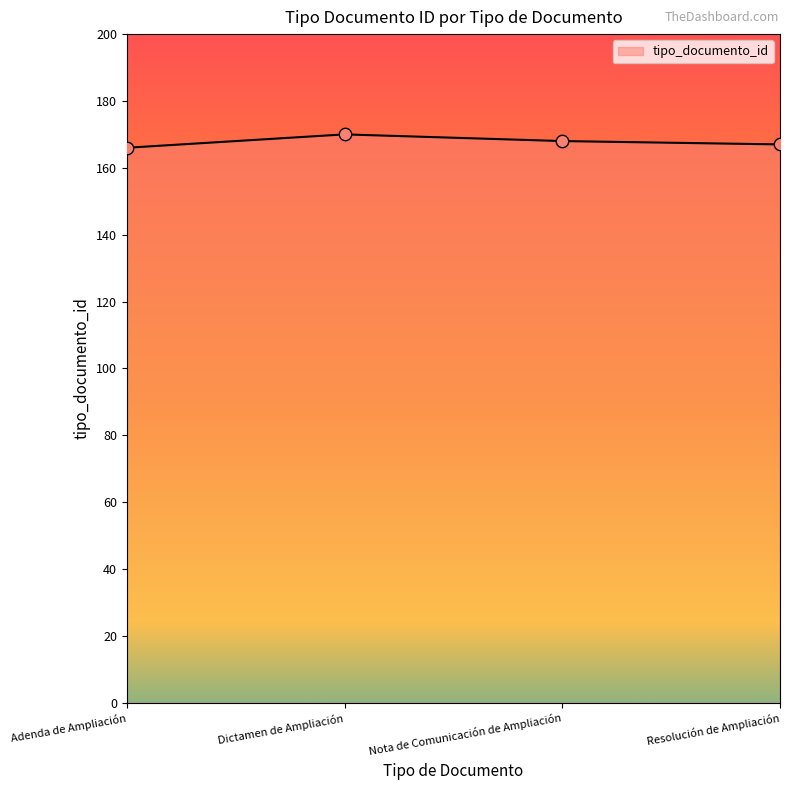

What is the ratio of the value at Nota de Comunicación de Ampliación to the value at Resolución de Ampliación?

1.0